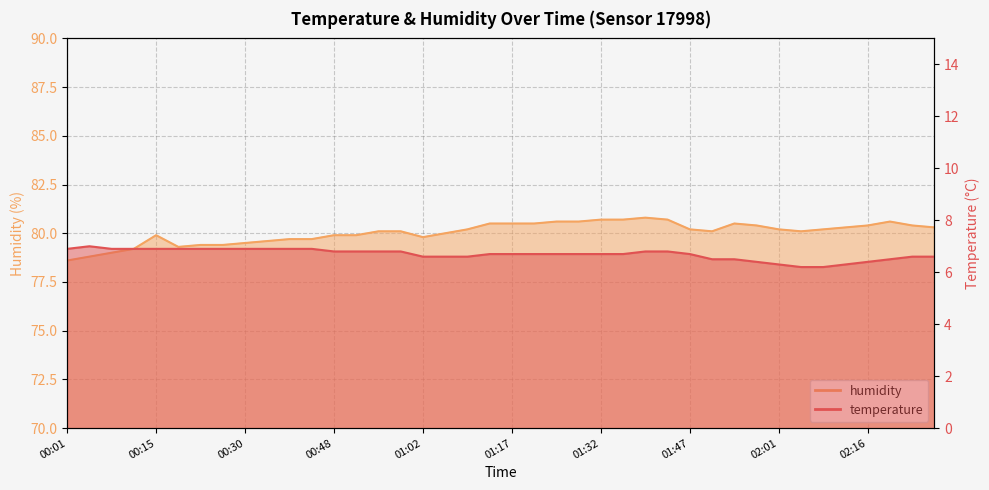

Which label corresponds to the smallest value in the chart?

02:05